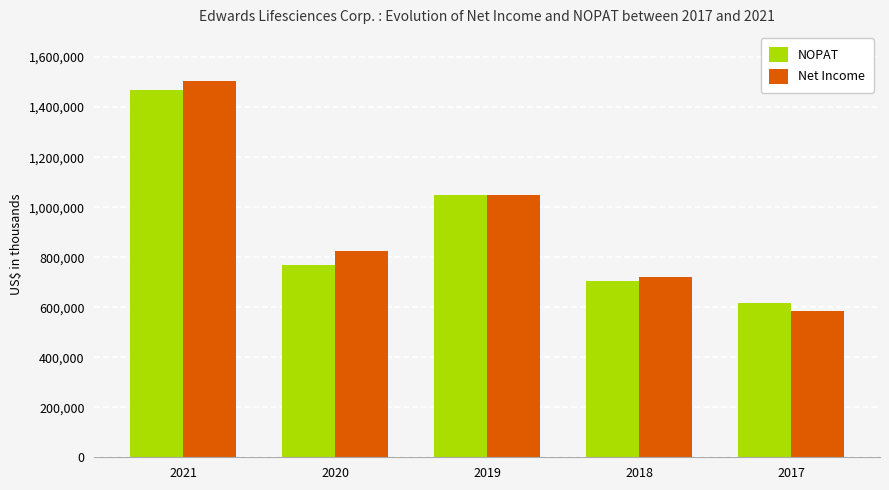

At 2017, list the series in order from largest to smallest.

NOPAT, Net Income